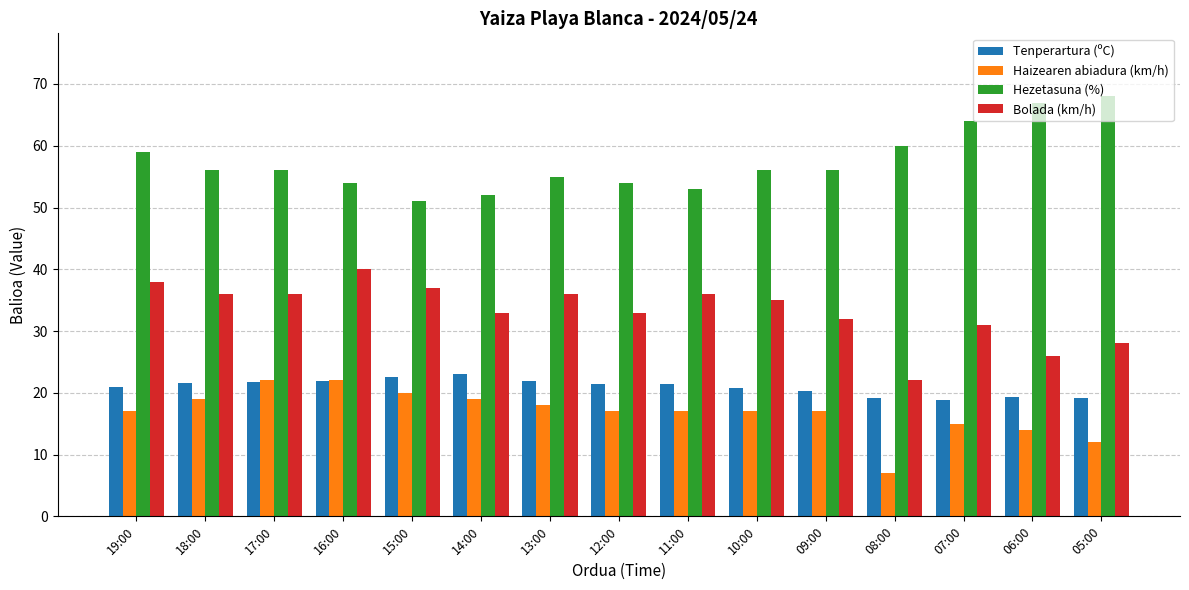

What is the lowest value of the Hezetasuna (%) series?

51.0